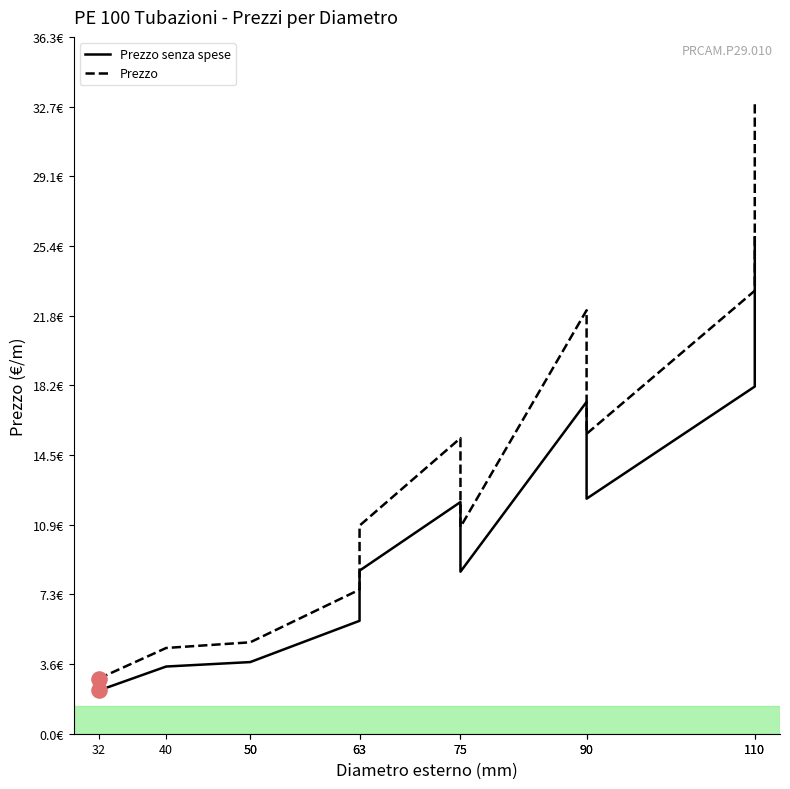

Which series has the largest total across all categories?

Prezzo